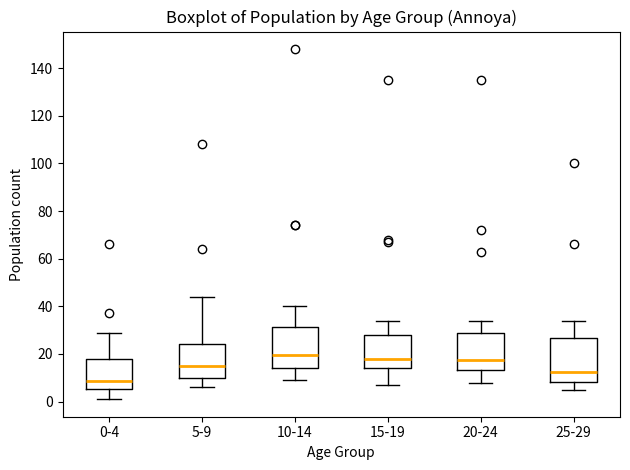

Where does the median line of the box for 0-4 sit on the y-axis? The values are not printed on the chart, so give them approximately, as read against the axis.

8